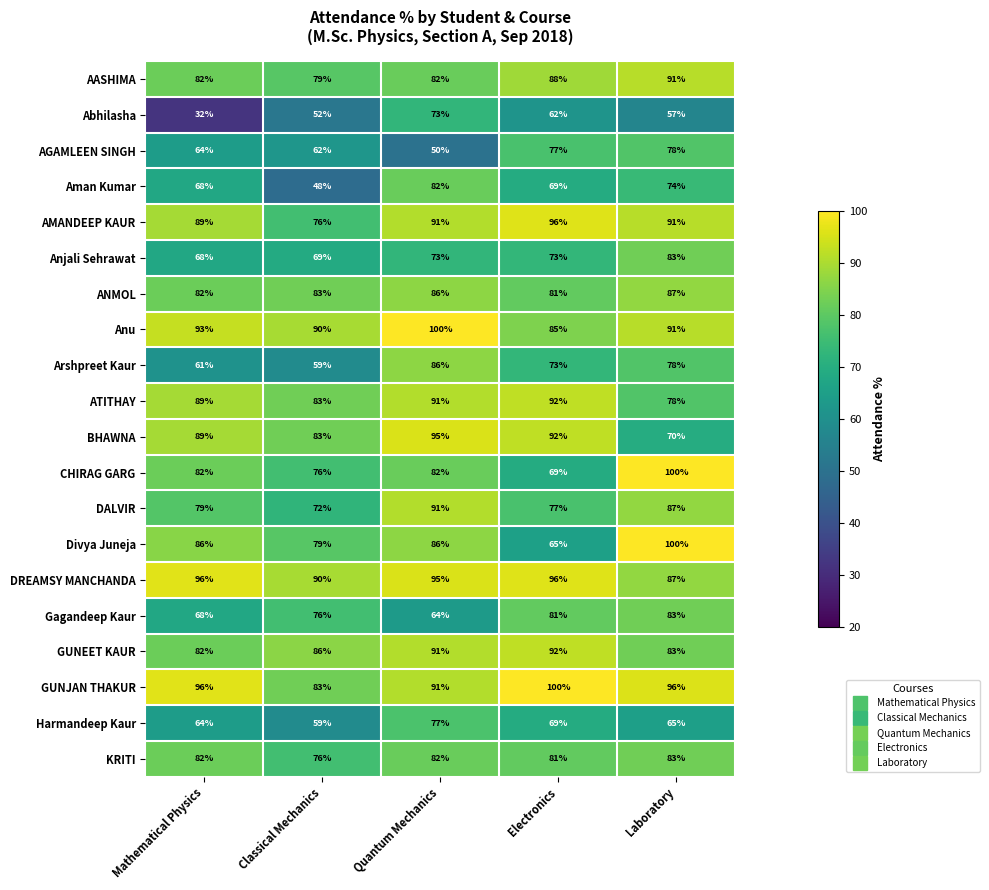

How many categories are shown in the chart?

5